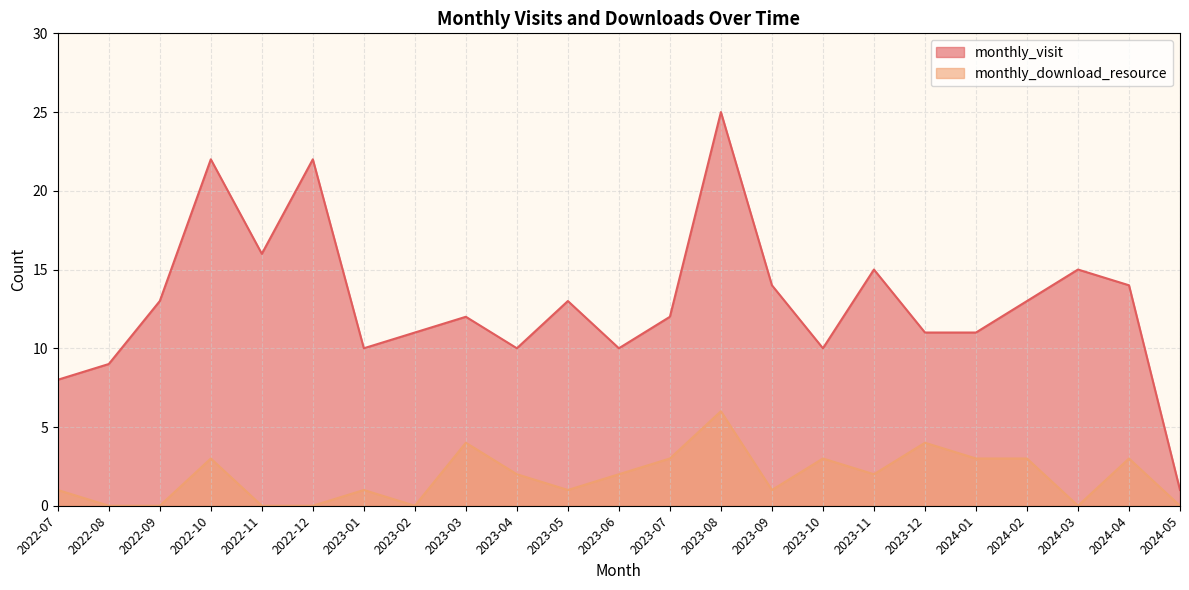

The value of monthly_download_resource at 2024-01 is 3. True or false?

True